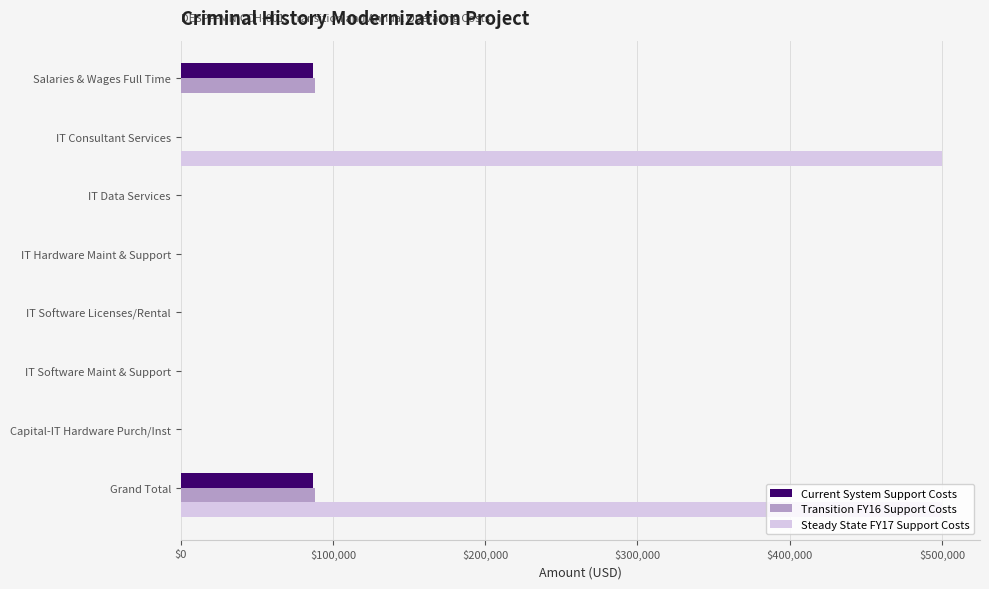

Is the value of Steady State FY17 Support Costs at IT Software Maint & Support greater than the value of Transition FY16 Support Costs at Grand Total?

No